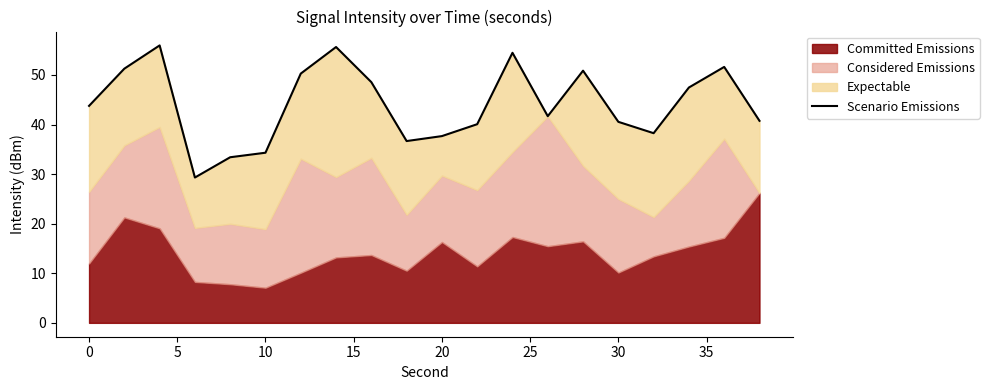

What is the value of the 9th point from the left?

48.5